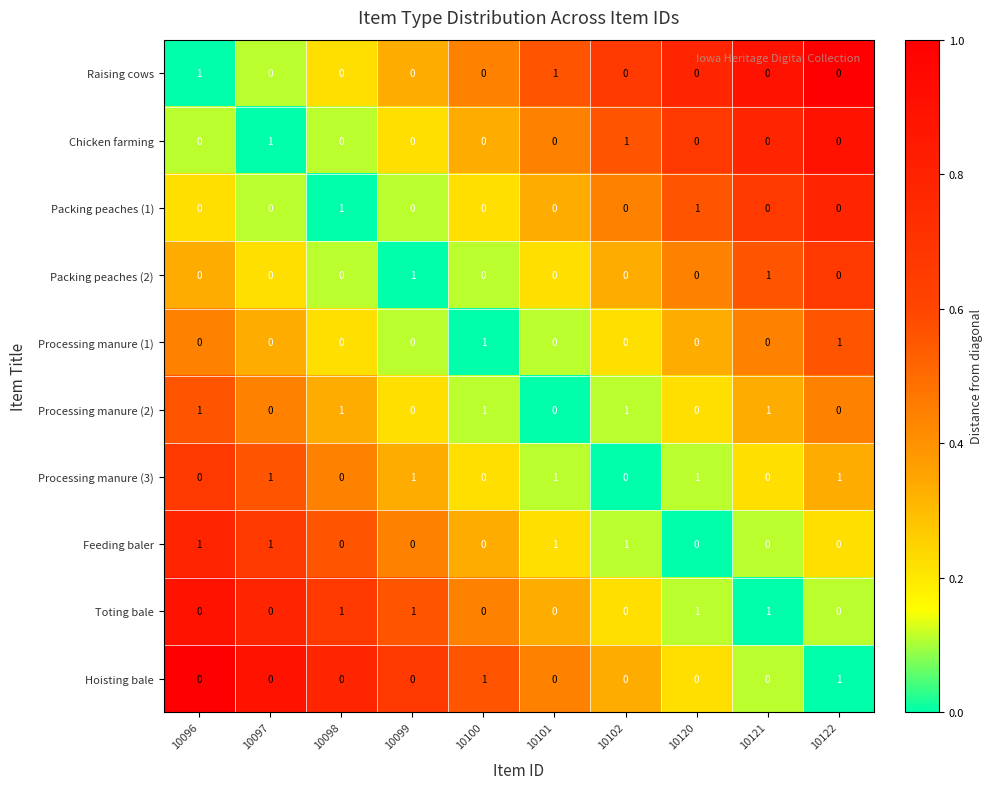

True or false: Chicken farming has a value of 0 at 10122.

True